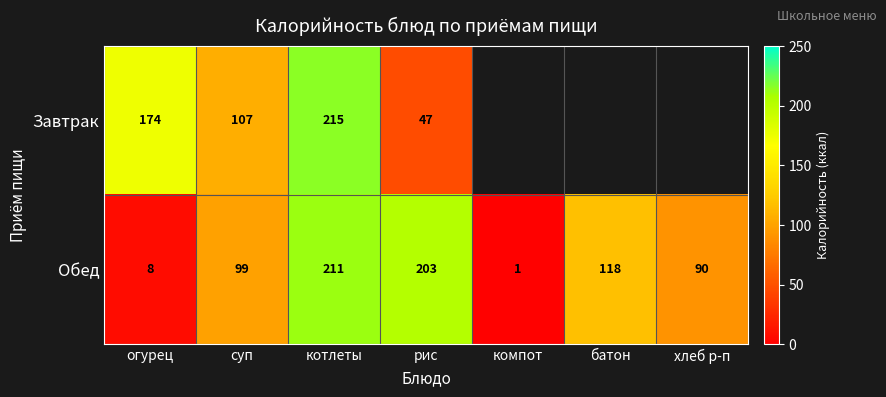

Which has a higher value, батон or рис?

рис